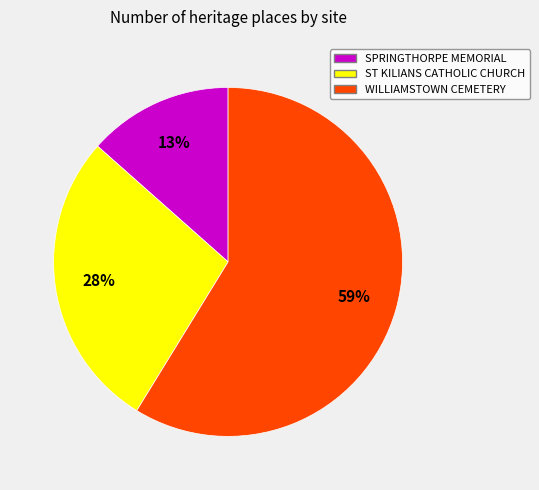

To the nearest percent, what percentage of the pie is WILLIAMSTOWN CEMETERY?

59%